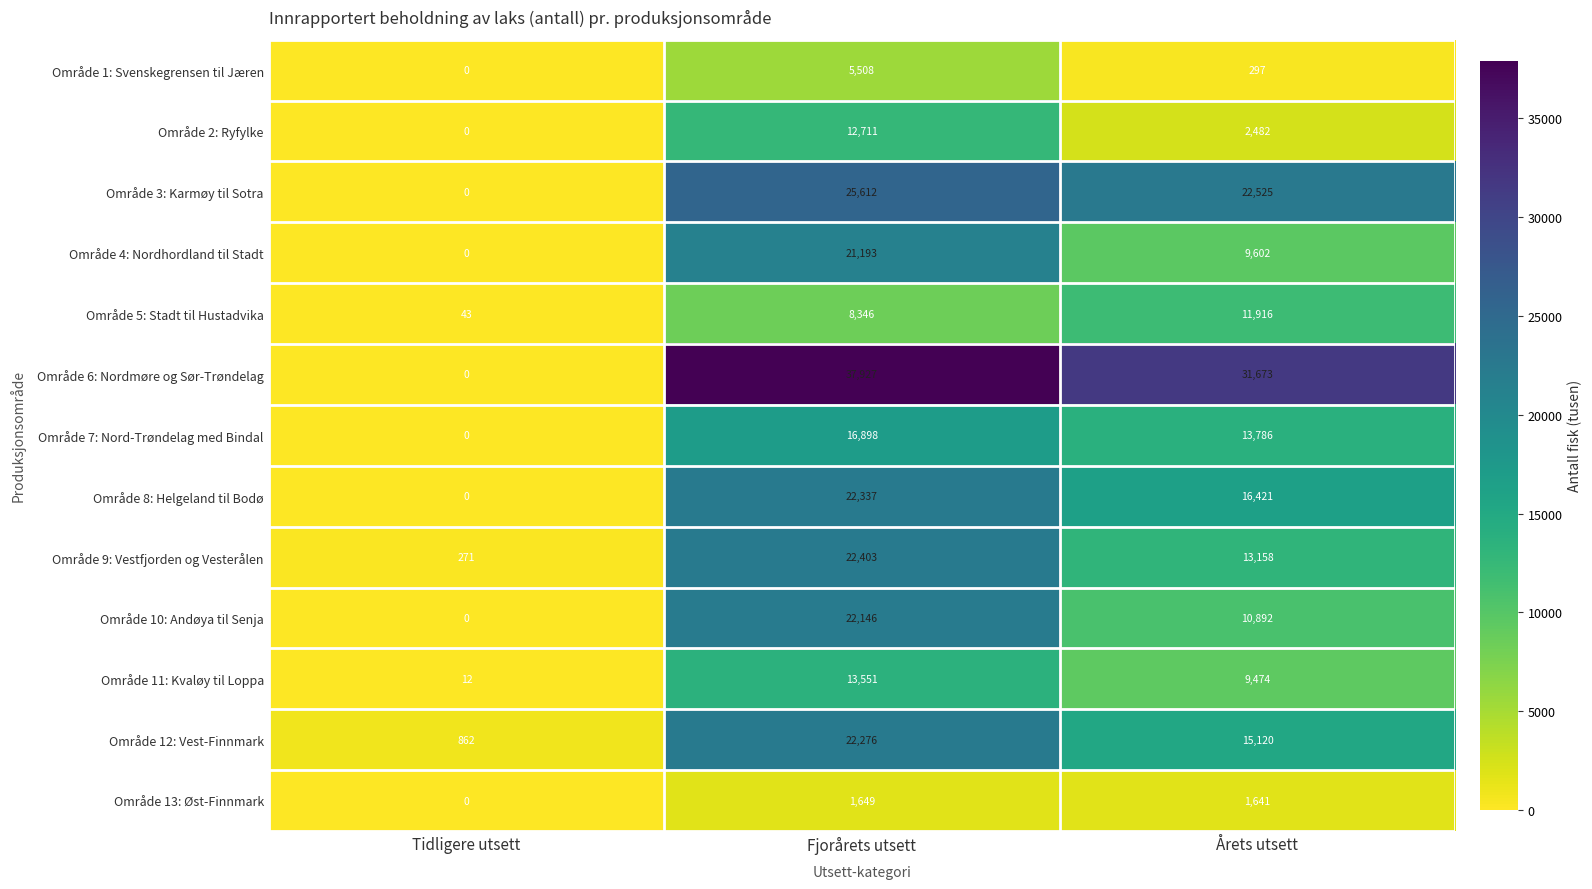

Which series has the widest spread of values?

Område 6: Nordmøre og Sør-Trøndelag